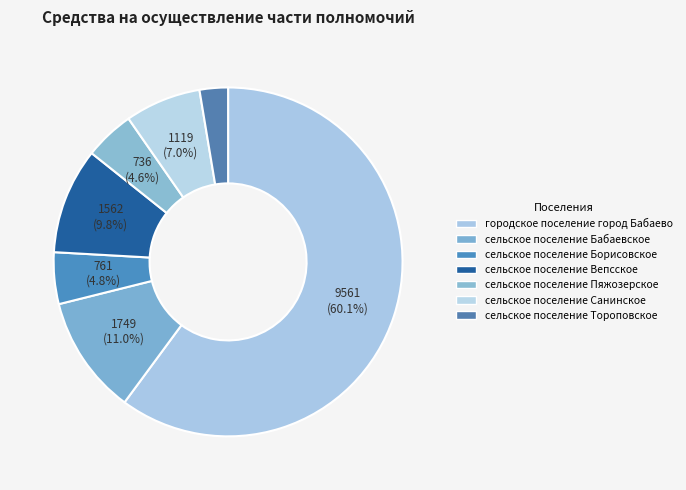

How many segments does this pie chart have?

7